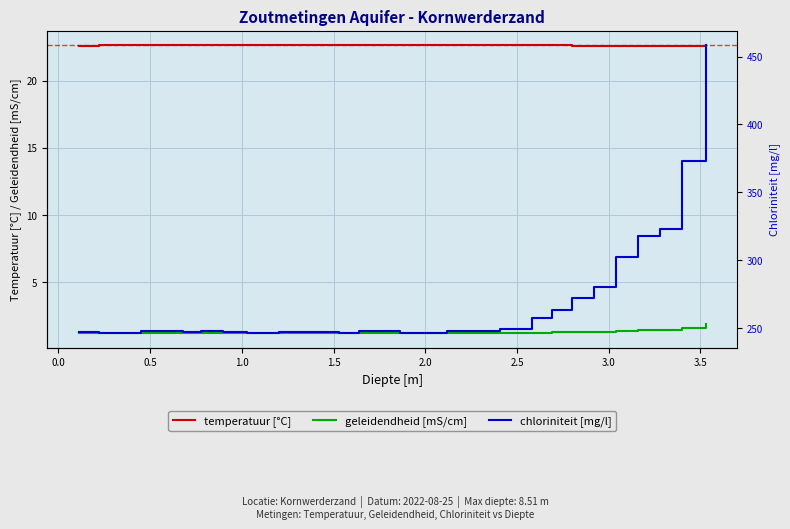

What is the lowest value of the geleidendheid [mS/cm] series?

1.2